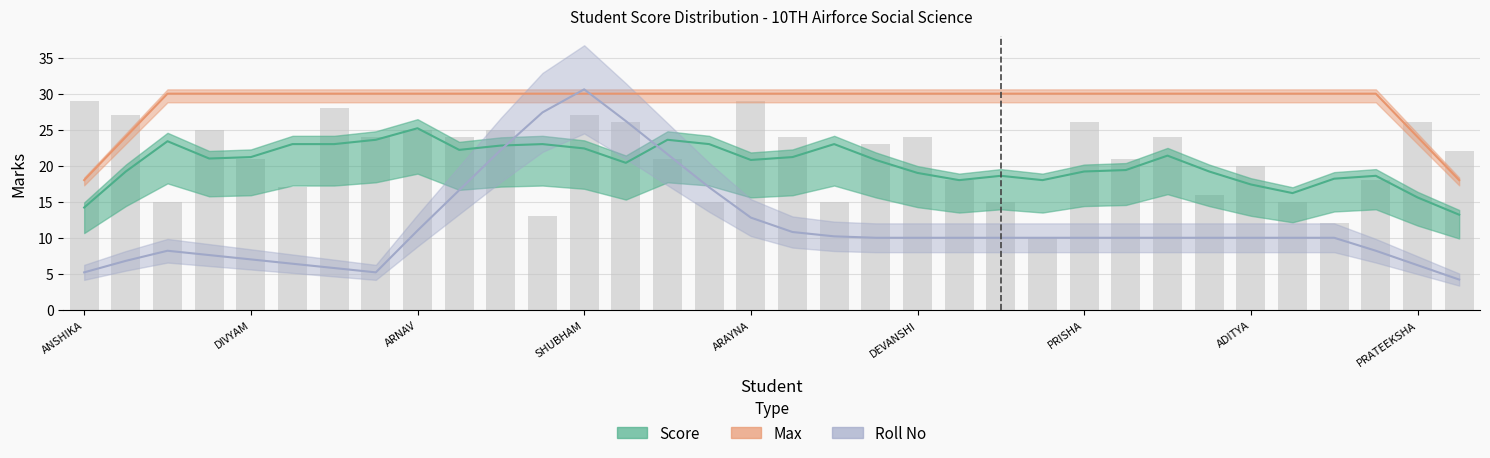

At which category does the chart reach its peak across all series?

VANSHIKA